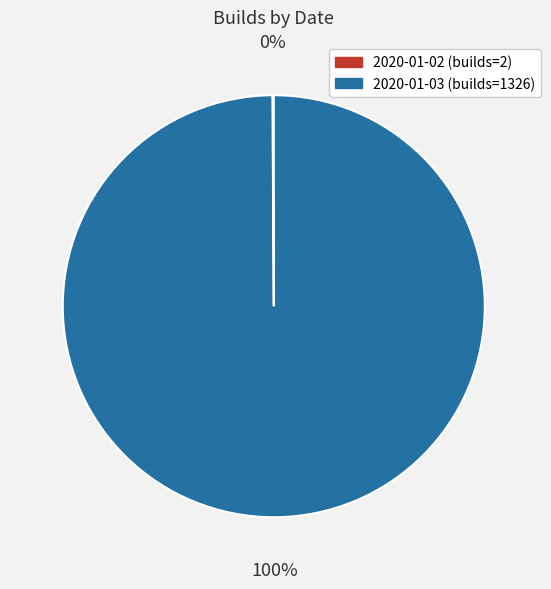

To the nearest percent, what percentage of the pie is 2020-01-03?

100%